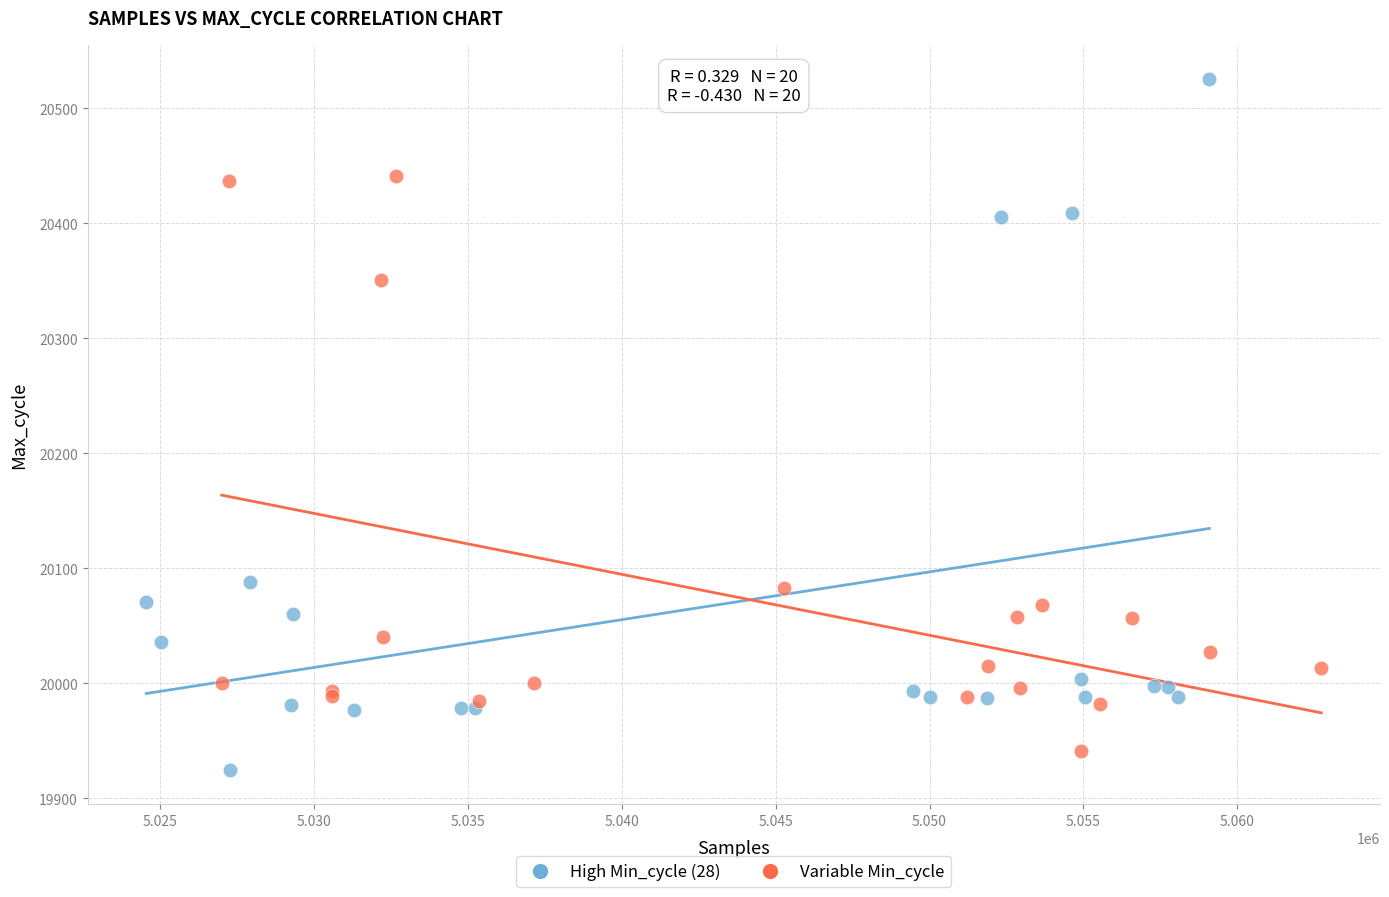

Which series contains the highest Y value?

High Min_cycle (28)